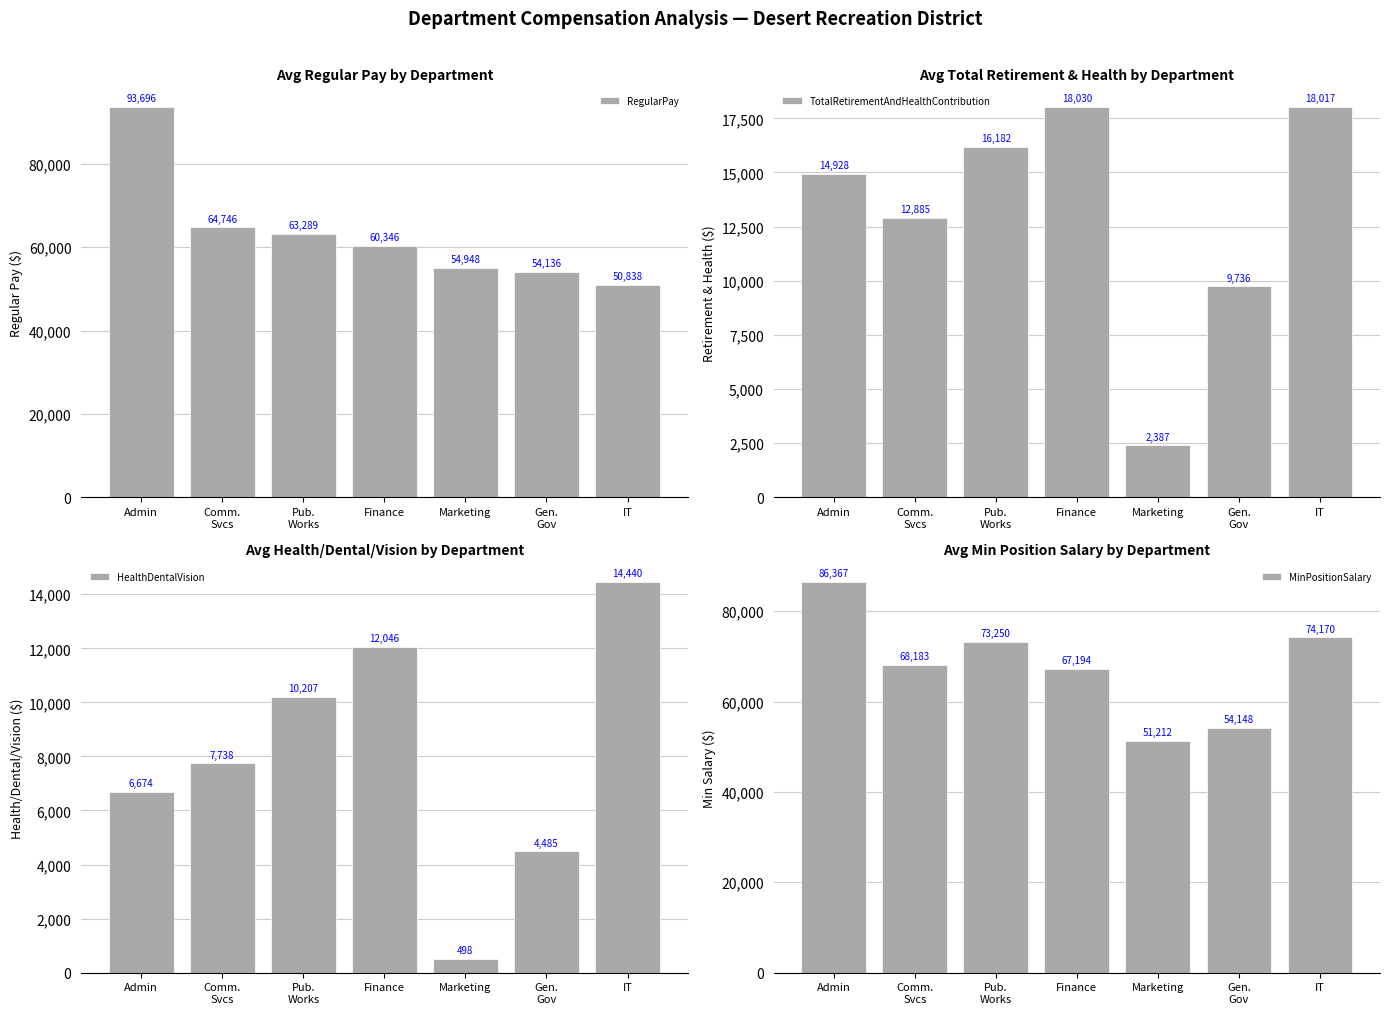

Rank the series by their maximum value, from lowest to highest.

HealthDentalVision, TotalRetirementAndHealthContribution, MinPositionSalary, RegularPay